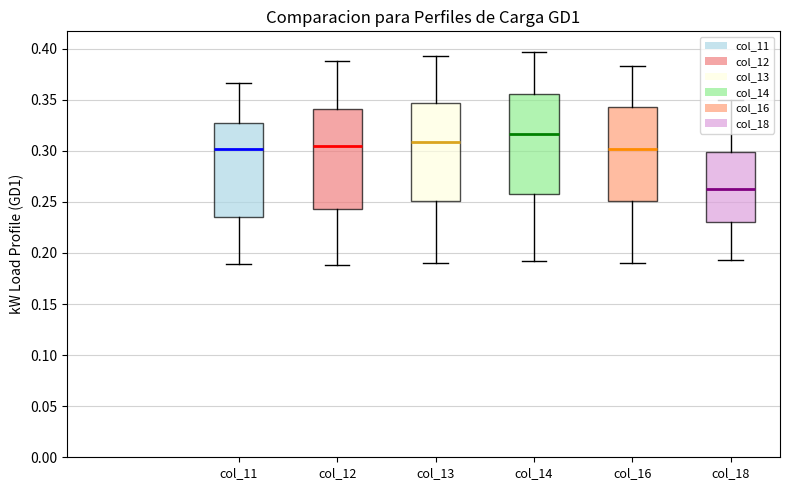

Reading left to right, list all the values displayed in this chart.

col_11: 0.3	0.3	0.2	0.2	0.2	0.3	0.3	0.3	0.3	0.2	0.2	0.3	0.3	0.3	0.4	0.4	0.3	0.2	0.3	0.3	0.3	0.3	0.3	0.2	0.2	0.3	0.4	0.3	0.3	0.3	0.2
col_12: 0.4	0.3	0.2	0.2	0.2	0.3	0.4	0.3	0.3	0.2	0.2	0.3	0.3	0.3	0.4	0.4	0.3	0.2	0.3	0.4	0.3	0.3	0.3	0.3	0.2	0.4	0.4	0.3	0.3	0.3	0.2
col_13: 0.4	0.3	0.2	0.2	0.2	0.3	0.4	0.3	0.3	0.2	0.2	0.3	0.3	0.3	0.4	0.4	0.3	0.2	0.3	0.4	0.4	0.3	0.3	0.3	0.2	0.4	0.4	0.3	0.3	0.3	0.2
col_14: 0.4	0.3	0.2	0.2	0.2	0.3	0.4	0.3	0.3	0.2	0.2	0.3	0.3	0.3	0.4	0.4	0.3	0.2	0.3	0.4	0.4	0.3	0.4	0.3	0.2	0.4	0.4	0.3	0.3	0.3	0.2
col_16: 0.3	0.3	0.2	0.2	0.2	0.3	0.4	0.3	0.3	0.2	0.2	0.3	0.3	0.3	0.4	0.4	0.3	0.2	0.3	0.4	0.4	0.3	0.3	0.3	0.2	0.4	0.4	0.3	0.3	0.3	0.2
col_18: 0.3	0.2	0.2	0.2	0.2	0.3	0.3	0.2	0.3	0.2	0.2	0.2	0.3	0.3	0.3	0.3	0.3	0.2	0.3	0.3	0.3	0.3	0.3	0.3	0.2	0.3	0.3	0.3	0.3	0.3	0.2